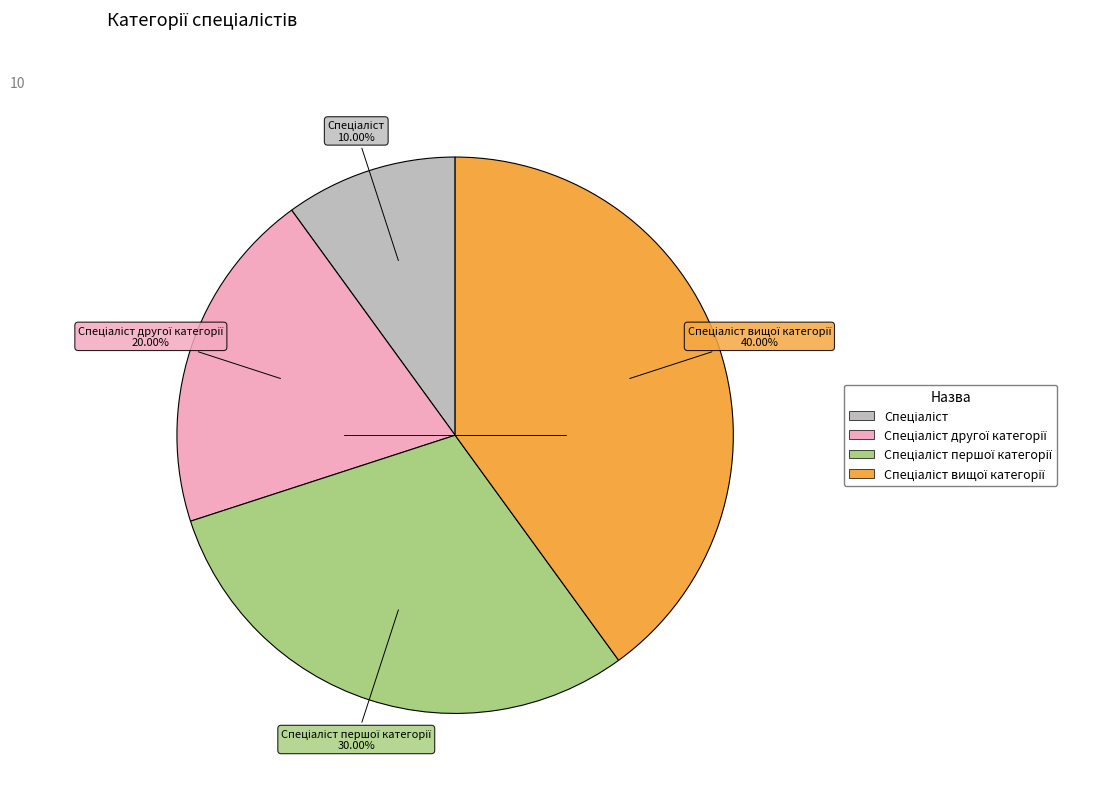

Does any single category account for the majority?

No